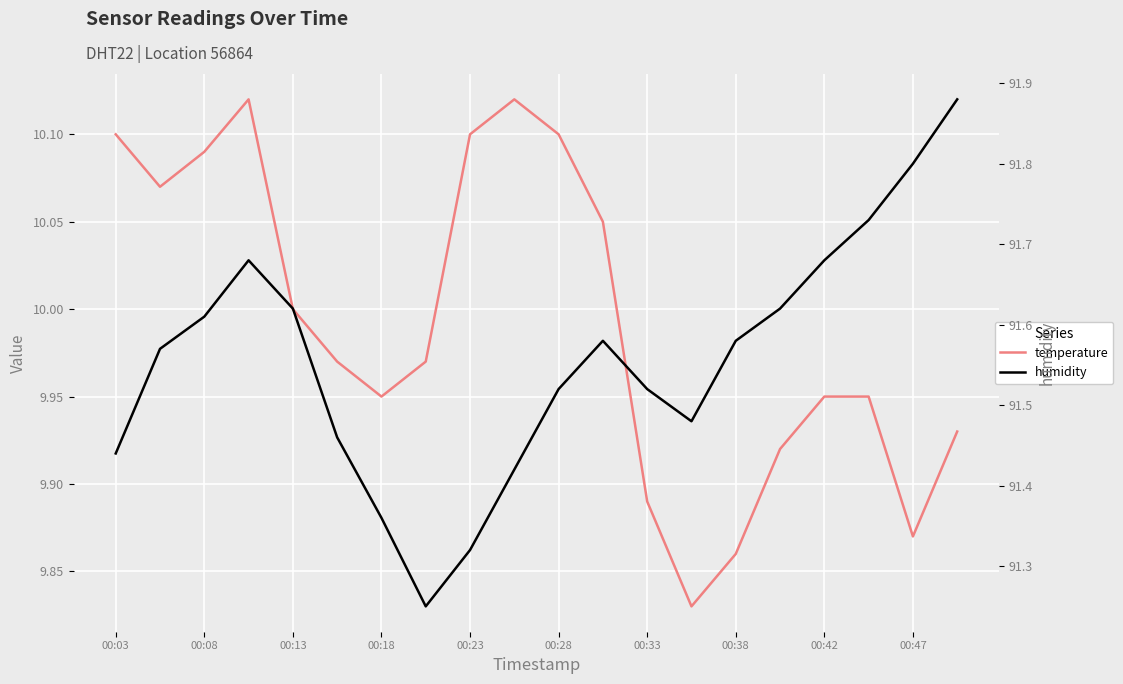

What is the difference between the maximum and minimum values in the humidity series?

0.6